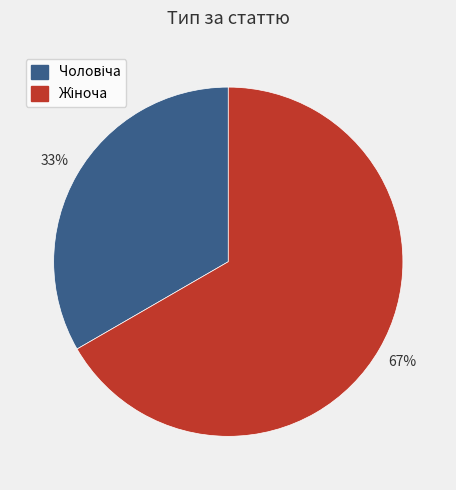

To the nearest percent, what is the average slice percentage?

50%